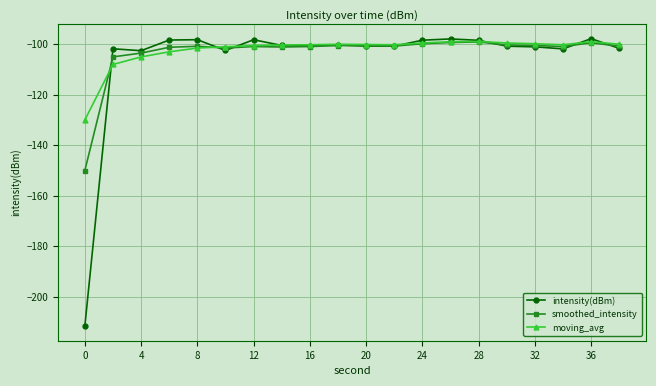

Which series has the largest range (max minus min)?

intensity(dBm)